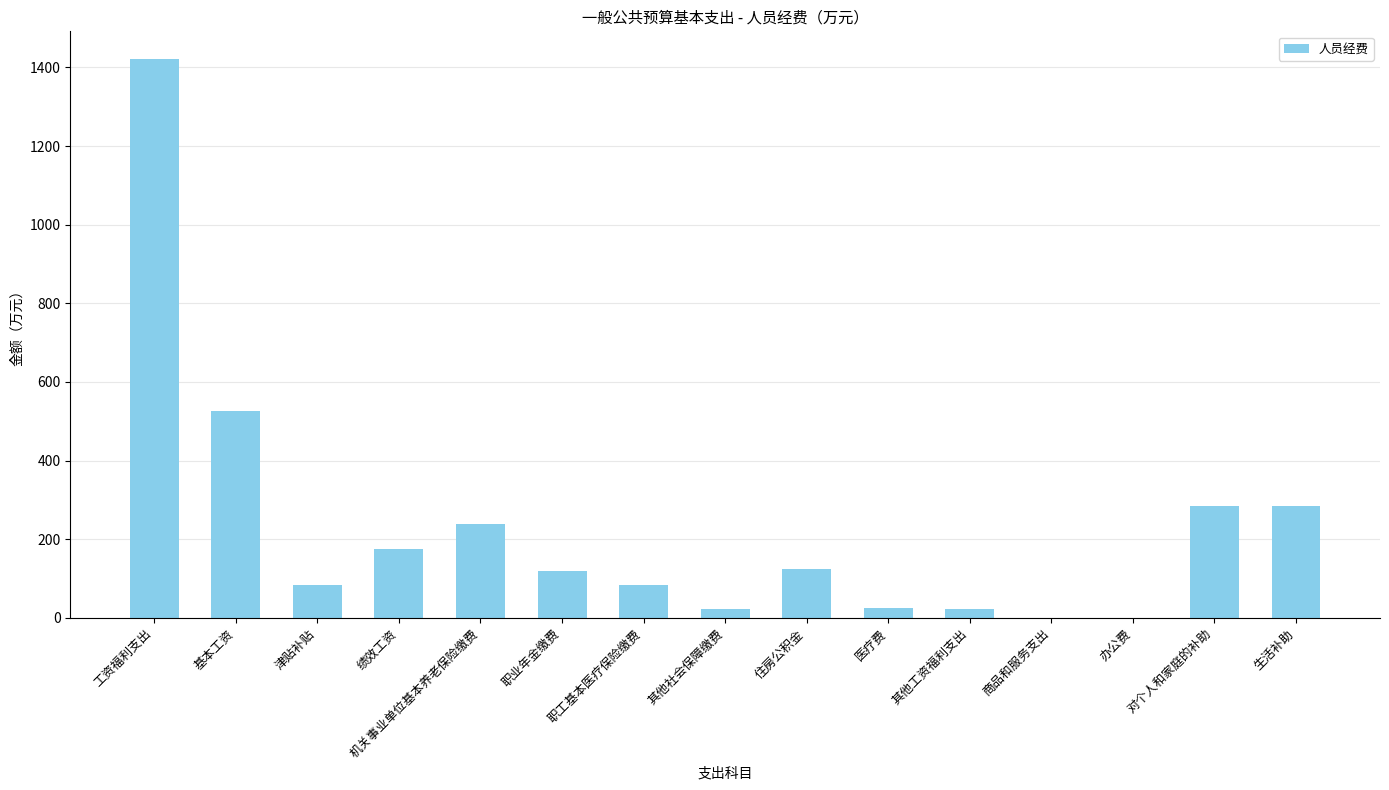

True or false: the data shows 939.4 at 办公费.

False